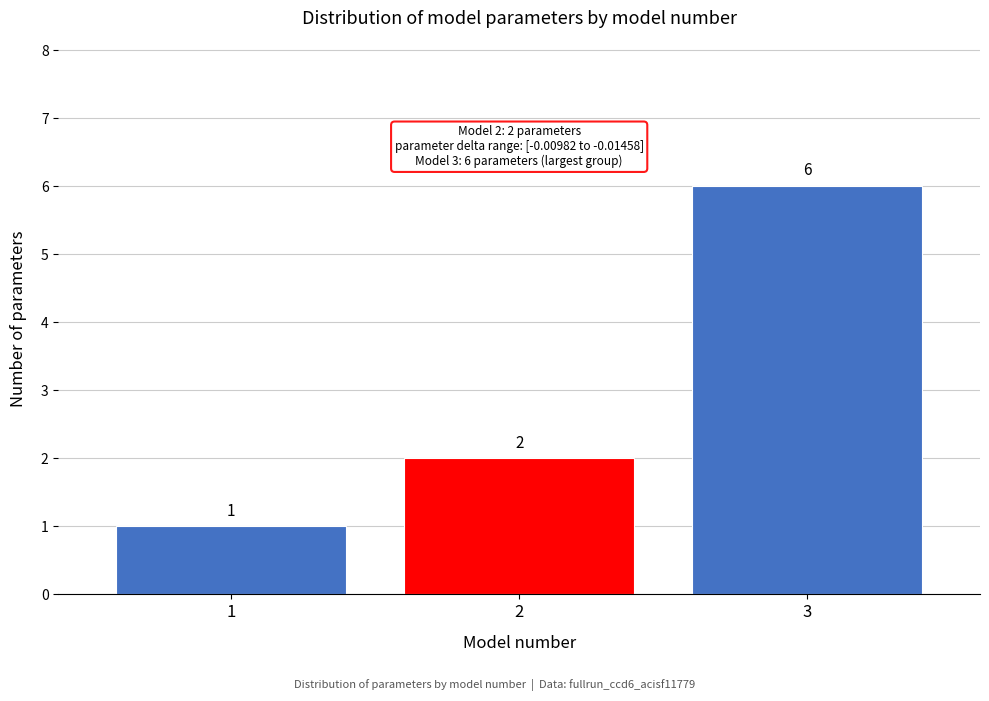

Reading left to right, transcribe all the data shown in this chart.

1	2	6